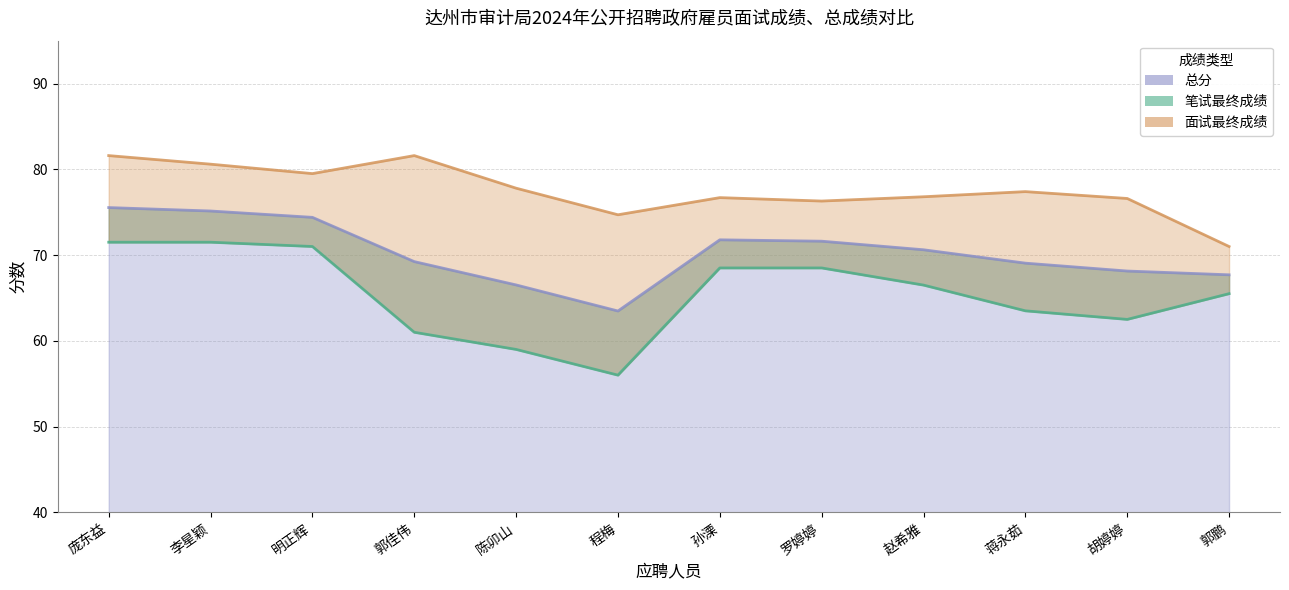

Rank the series at 郭鹏 from highest to lowest value.

面试最终成绩, 总分, 笔试最终成绩